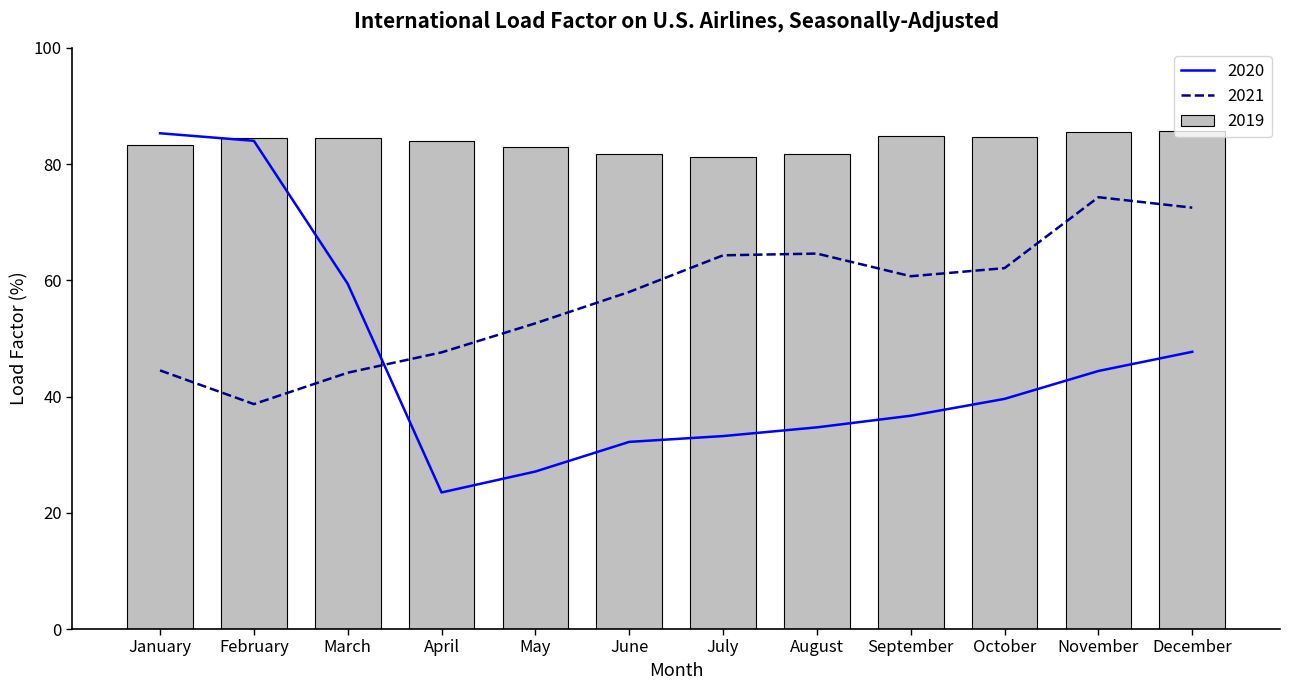

How many series are shown in this chart?

3